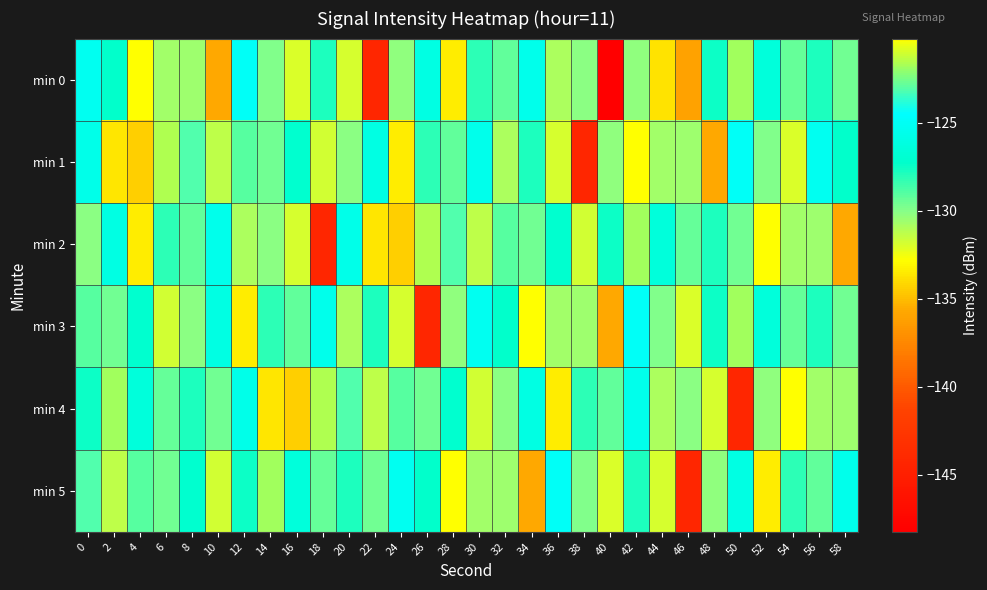

Reading left to right, what are all the values shown in this chart?

min 0: 0=-125.2	2=-127.3	4=-120.2	6=-130.7	8=-130.6	10=-135.7	12=-124.8	14=-129.9	16=-132.0	18=-127.9	20=-131.8	22=-144.3	24=-130.2	26=-126.0	28=-133.4	30=-128.2	32=-129.3	34=-125.6	36=-130.8	38=-130.1	40=-148.2	42=-130.2	44=-133.8	46=-136.0	48=-127.5	50=-121.8	52=-126.4	54=-122.8	56=-127.8	58=-129.6
min 1: 0=-125.6	2=-133.7	4=-134.4	6=-121.6	8=-123.1	10=-131.4	12=-129.1	14=-129.6	16=-127.0	18=-131.7	20=-130.1	22=-126.0	24=-133.4	26=-128.2	28=-129.3	30=-125.6	32=-130.8	34=-127.9	36=-131.8	38=-144.3	40=-130.2	42=-120.2	44=-130.7	46=-130.6	48=-135.7	50=-124.8	52=-129.9	54=-132.0	56=-125.2	58=-127.3
min 2: 0=-130.1	2=-126.0	4=-133.4	6=-128.2	8=-129.3	10=-125.6	12=-130.8	14=-130.1	16=-131.8	18=-144.3	20=-125.6	22=-133.7	24=-134.4	26=-121.6	28=-123.1	30=-131.4	32=-129.1	34=-129.6	36=-127.0	38=-131.7	40=-127.5	42=-121.8	44=-126.4	46=-122.8	48=-127.8	50=-129.6	52=-120.2	54=-130.7	56=-130.6	58=-135.7
min 3: 0=-129.1	2=-129.6	4=-127.0	6=-131.7	8=-130.1	10=-126.0	12=-133.4	14=-128.2	16=-129.3	18=-125.6	20=-130.8	22=-127.9	24=-131.8	26=-144.3	28=-130.2	30=-125.2	32=-127.3	34=-120.2	36=-130.7	38=-130.6	40=-135.7	42=-124.8	44=-129.9	46=-132.0	48=-127.5	50=-121.8	52=-126.4	54=-122.8	56=-127.8	58=-129.6
min 4: 0=-127.5	2=-121.8	4=-126.4	6=-122.8	8=-127.8	10=-129.6	12=-125.6	14=-133.7	16=-134.4	18=-121.6	20=-123.1	22=-131.4	24=-129.1	26=-129.6	28=-127.0	30=-131.7	32=-130.1	34=-126.0	36=-133.4	38=-128.2	40=-129.3	42=-125.6	44=-130.8	46=-130.1	48=-131.8	50=-144.3	52=-130.2	54=-120.2	56=-130.7	58=-130.6
min 5: 0=-123.1	2=-131.4	4=-129.1	6=-129.6	8=-127.0	10=-131.7	12=-127.5	14=-121.8	16=-126.4	18=-122.8	20=-127.8	22=-129.6	24=-125.2	26=-127.3	28=-120.2	30=-130.7	32=-130.6	34=-135.7	36=-124.8	38=-129.9	40=-132.0	42=-127.9	44=-131.8	46=-144.3	48=-130.2	50=-126.0	52=-133.4	54=-128.2	56=-129.3	58=-125.6